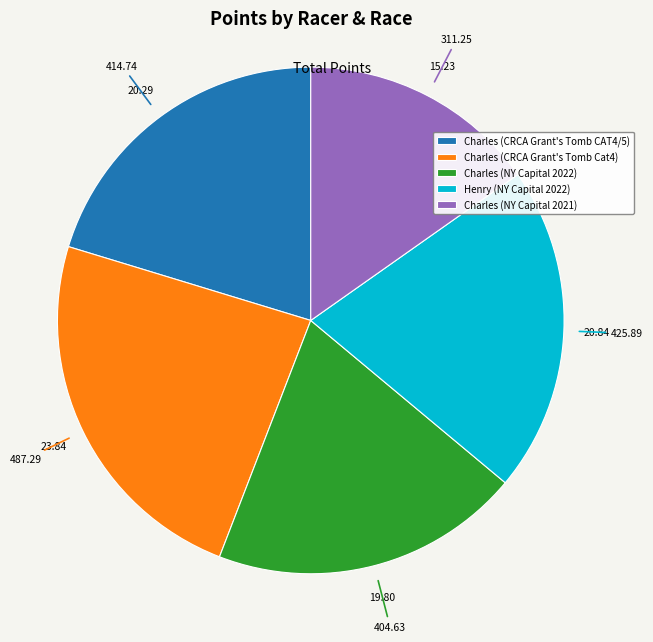

Is it true that Charles (NY Capital 2021) is 2% of the pie?

False